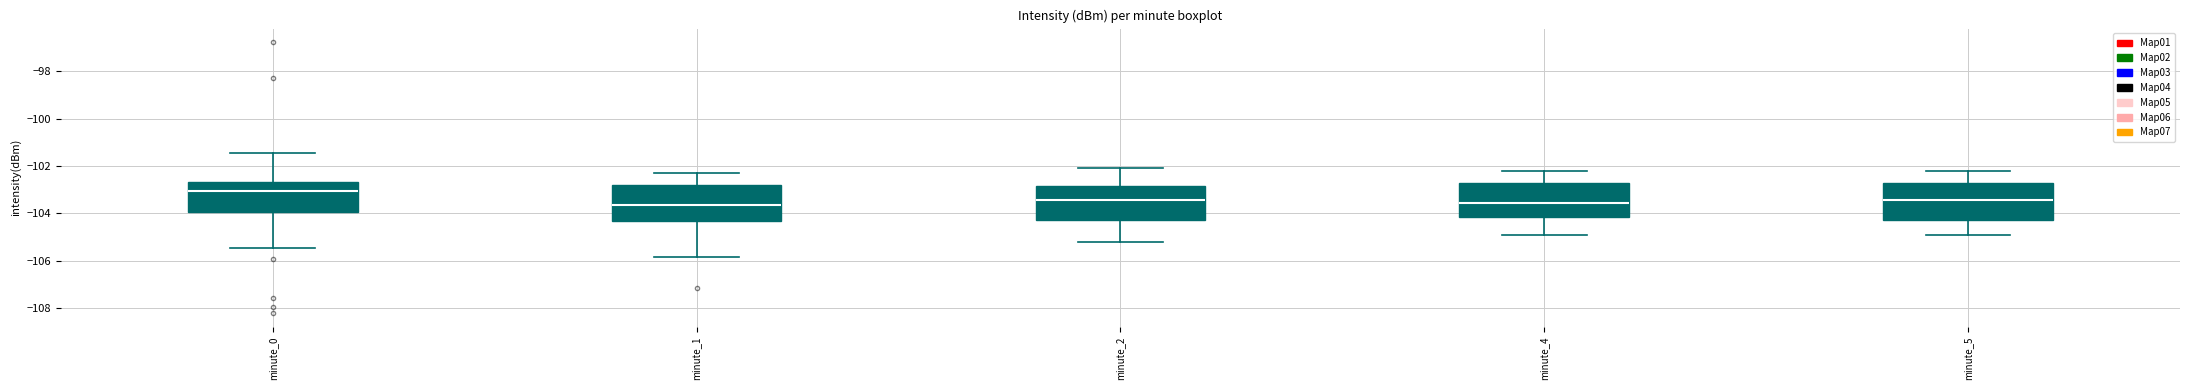

Reading left to right, transcribe this box plot: for each box, give where its median line is, the range the box spans, and where its two whiskers end, as read against the y-axis. The values are not printed on the chart, so give them approximately, as read against the axis.

minute_0: median -103.0, box -104.0 to -102.6, whiskers -105.4 to -101.4
minute_1: median -103.6, box -104.4 to -102.8, whiskers -105.8 to -102.2
minute_2: median -103.4, box -104.2 to -102.8, whiskers -105.2 to -102.0
minute_4: median -103.6, box -104.2 to -102.8, whiskers -104.8 to -102.2
minute_5: median -103.4, box -104.2 to -102.8, whiskers -104.8 to -102.2